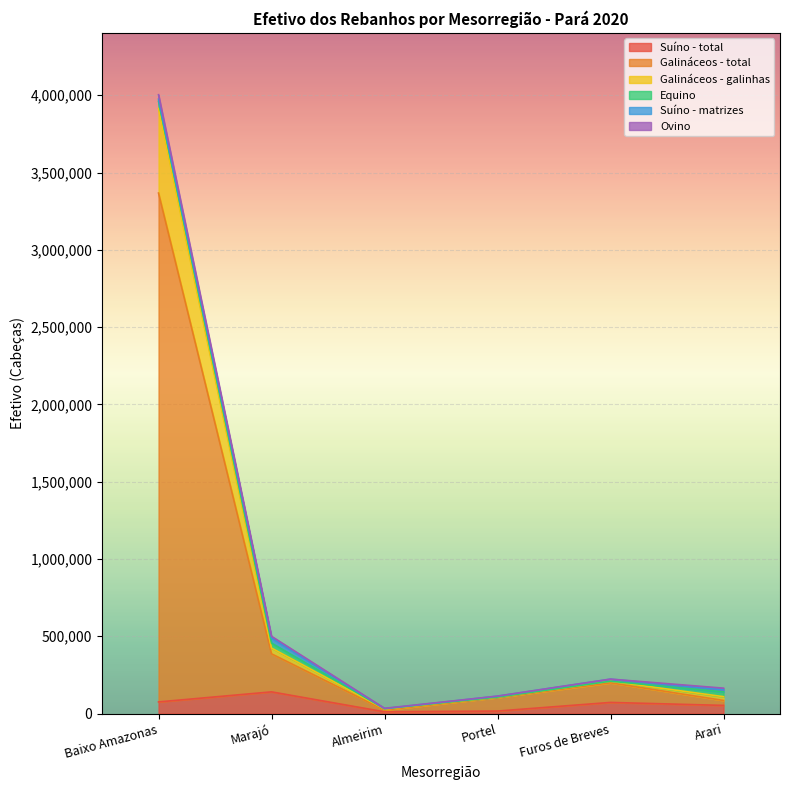

At which category is the sum across all series the highest?

Baixo Amazonas